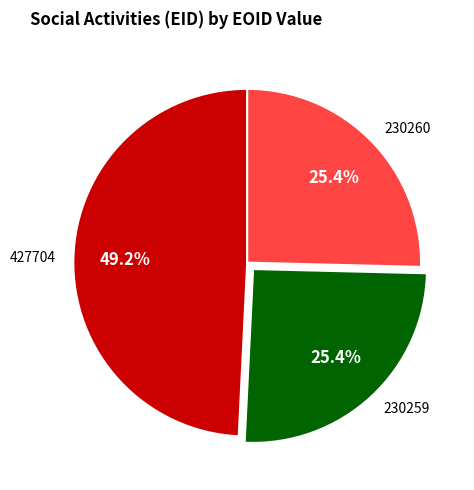

How many segments does this pie chart have?

3